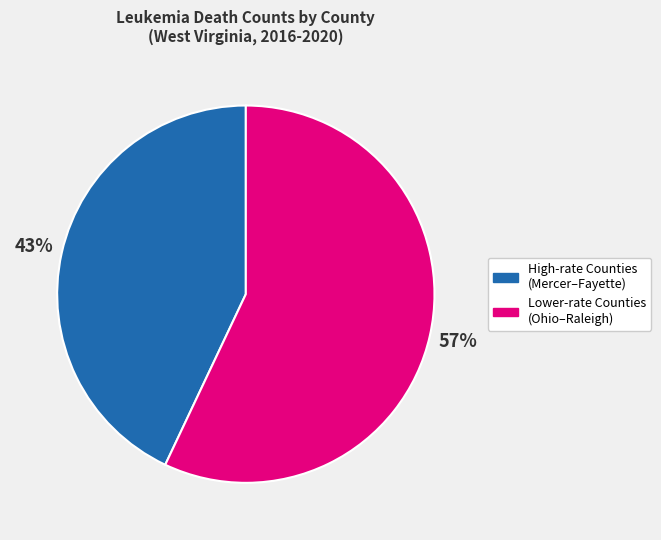

Rank the categories by value from lowest to highest.

High-rate Counties (Mercer–Fayette), Lower-rate Counties (Ohio–Raleigh)